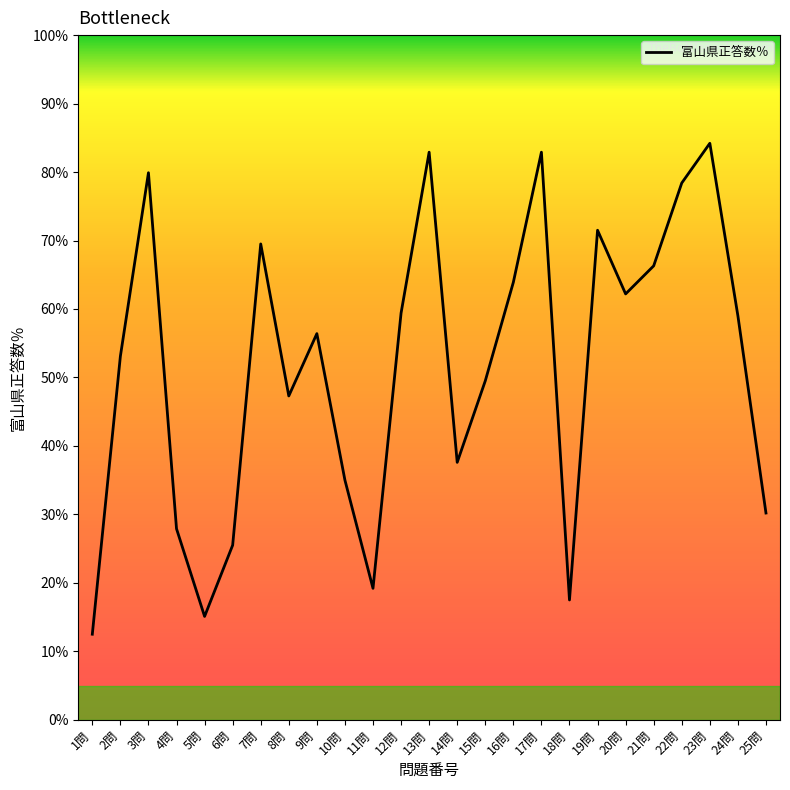

What position from the right is 11問?

15